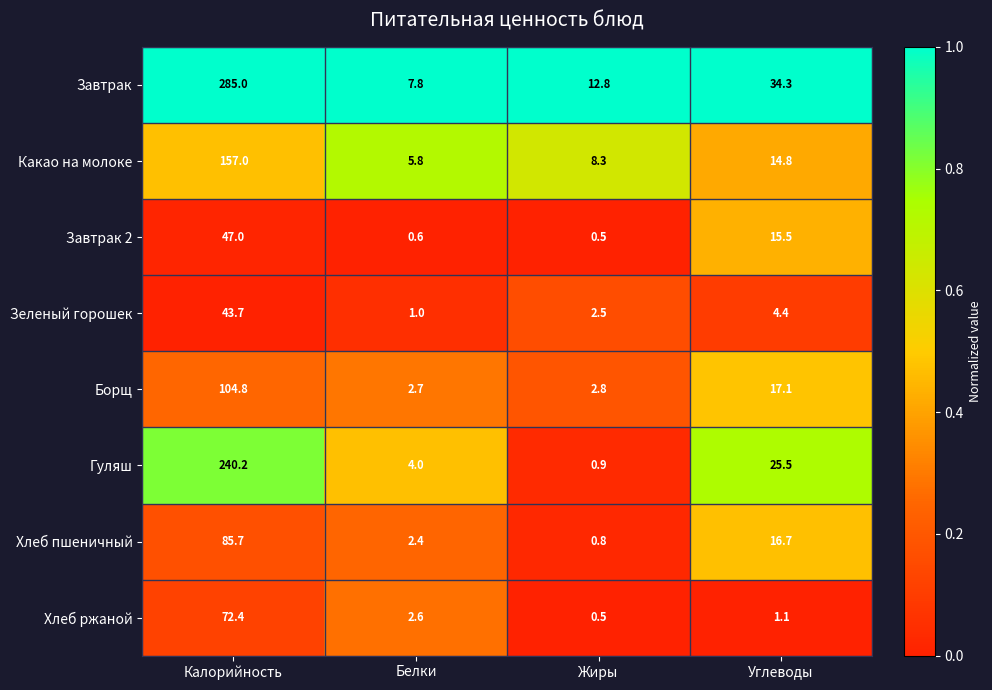

What is the maximum value for Завтрак?

285.0